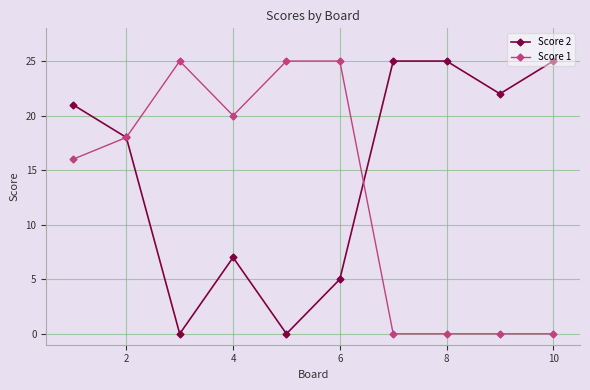

List the series in order of their overall mean, lowest first.

Score 1, Score 2